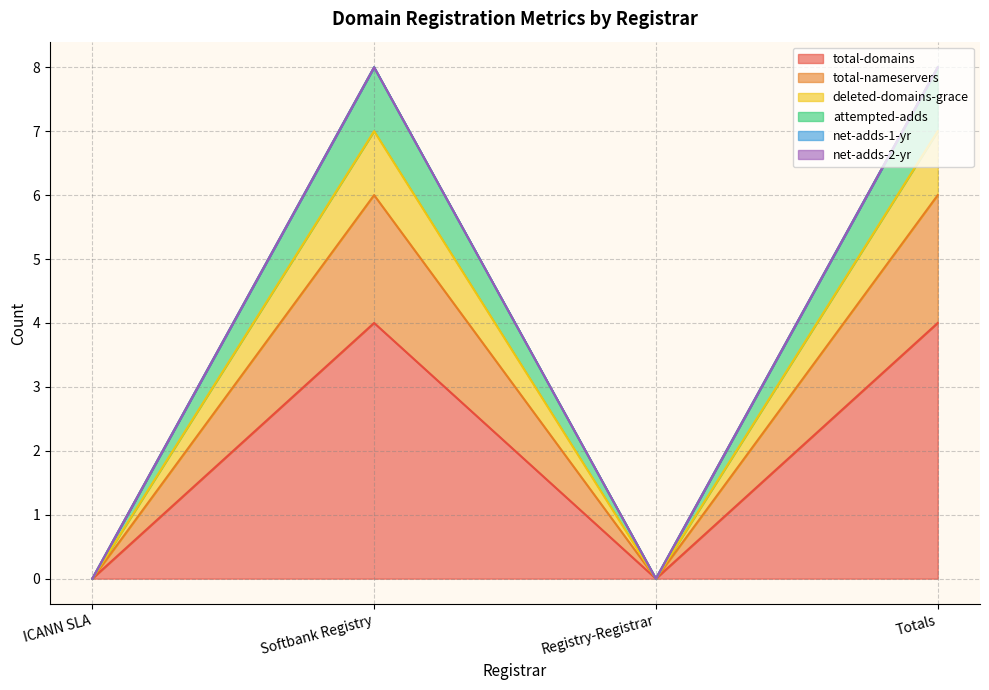

How many interior local peaks does the total-domains series have?

1